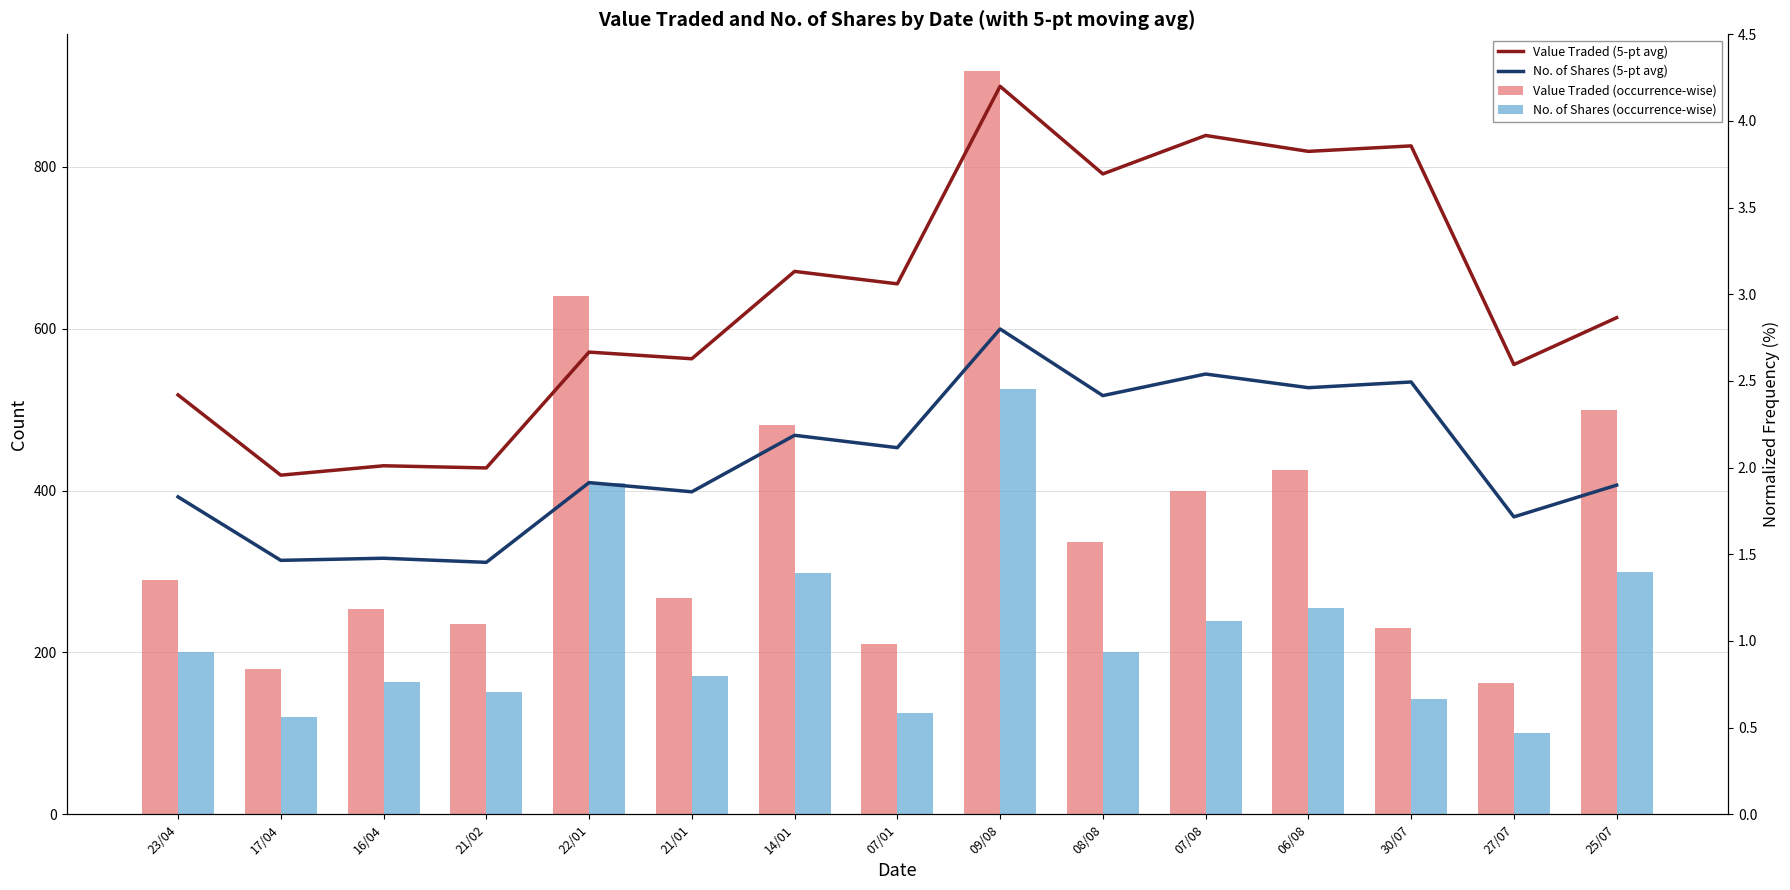

Rank the categories by No. of Shares (occurrence-wise) value from highest to lowest.

09/08, 22/01, 25/07, 14/01, 06/08, 07/08, 23/04, 08/08, 21/01, 16/04, 21/02, 30/07, 07/01, 17/04, 27/07